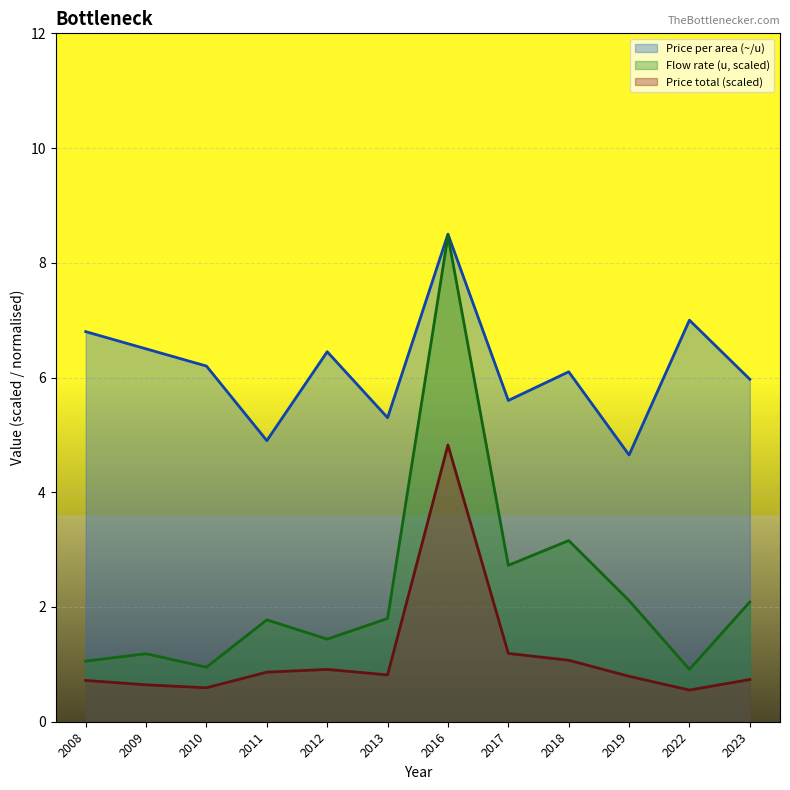

List the labels in order of Price per area (~/u) value, smallest first.

2019, 2011, 2013, 2017, 2023, 2018, 2010, 2012, 2009, 2008, 2022, 2016